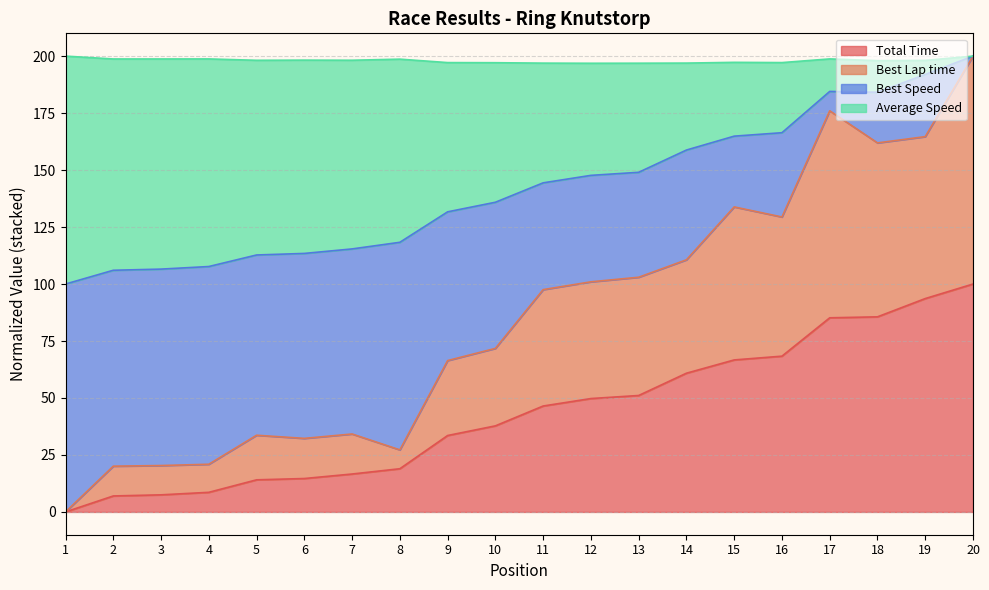

At which label does Total Time reach its peak?

20